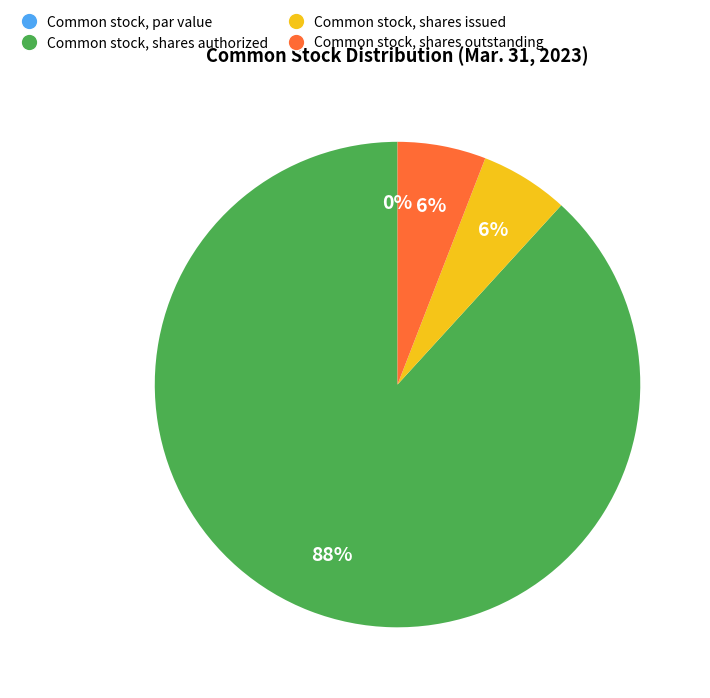

Count the number of slices in the pie.

4